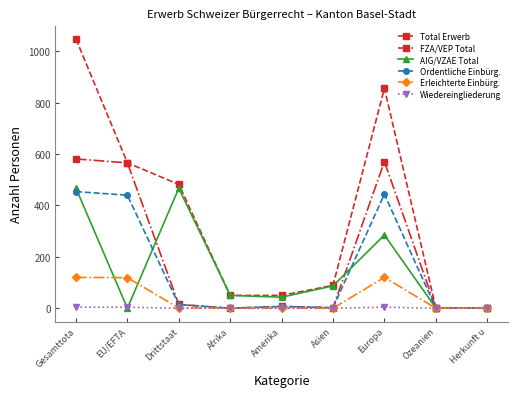

True or false: Wiedereingliederung has a value of 0 at Amerika.

True